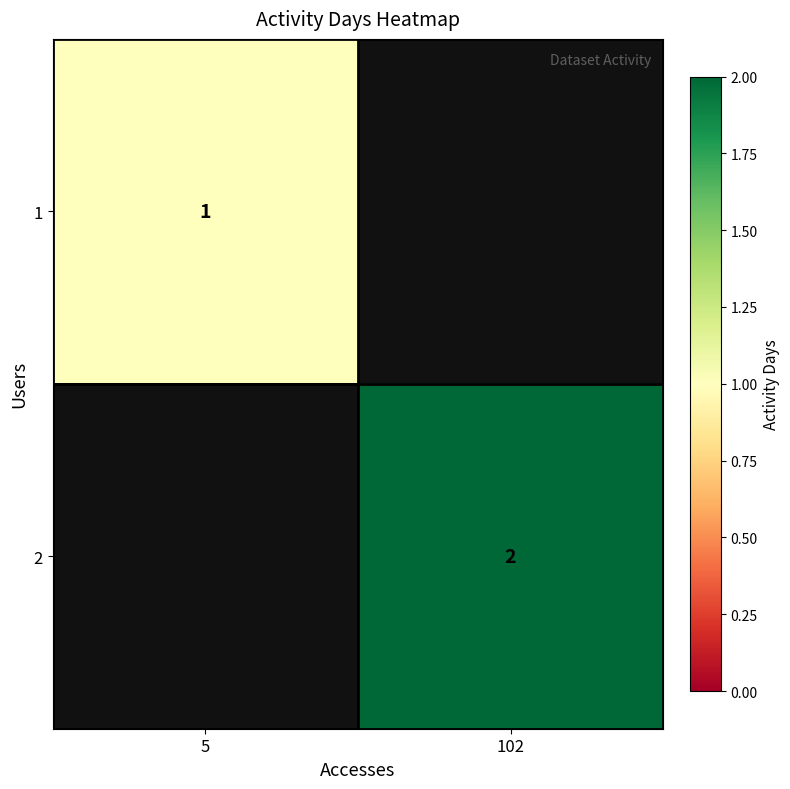

True or false: 2 has a value of 2 at 102.

True